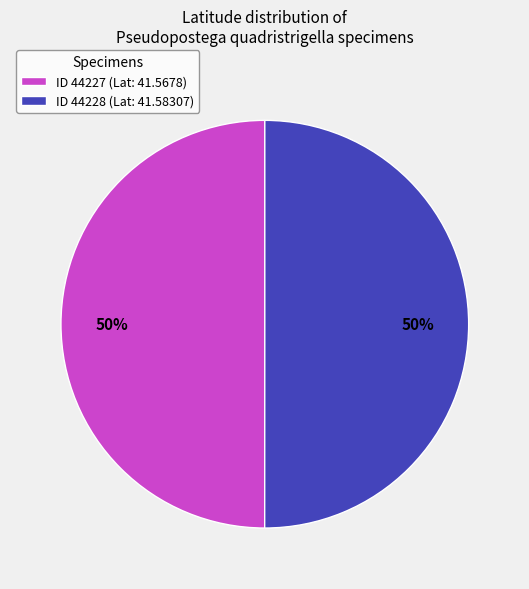

To the nearest percent, what is the combined percentage of ID 44228 (Lat: 41.58307) and ID 44227 (Lat: 41.5678)?

100%